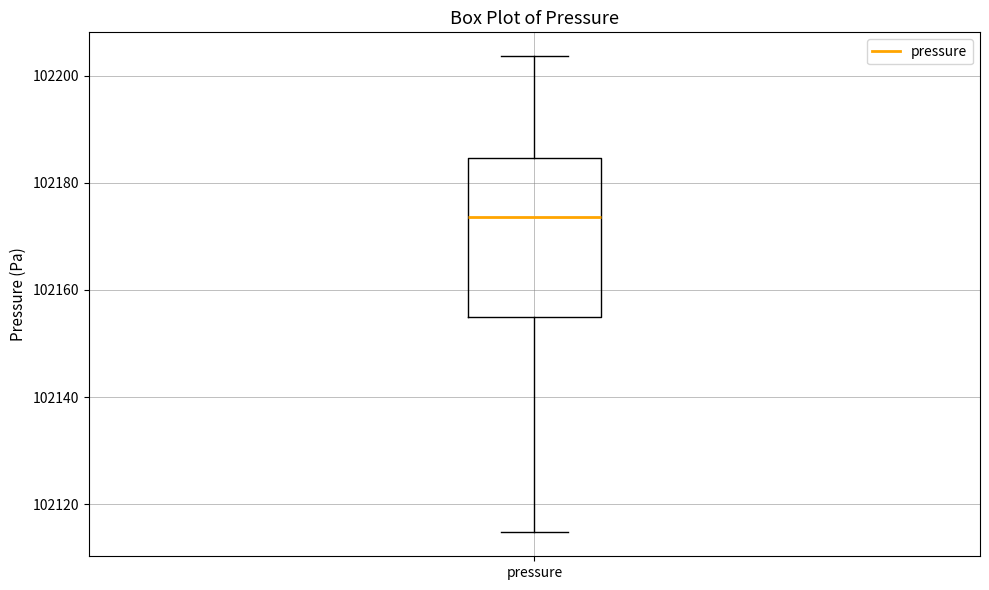

Read this box plot against the y-axis: the position of the median line, the range covered by the box, and the ends of both whiskers. The values are not printed on the chart, so give them approximately, as read against the axis.

median 102174, box 102154 to 102184, whiskers 102114 to 102204